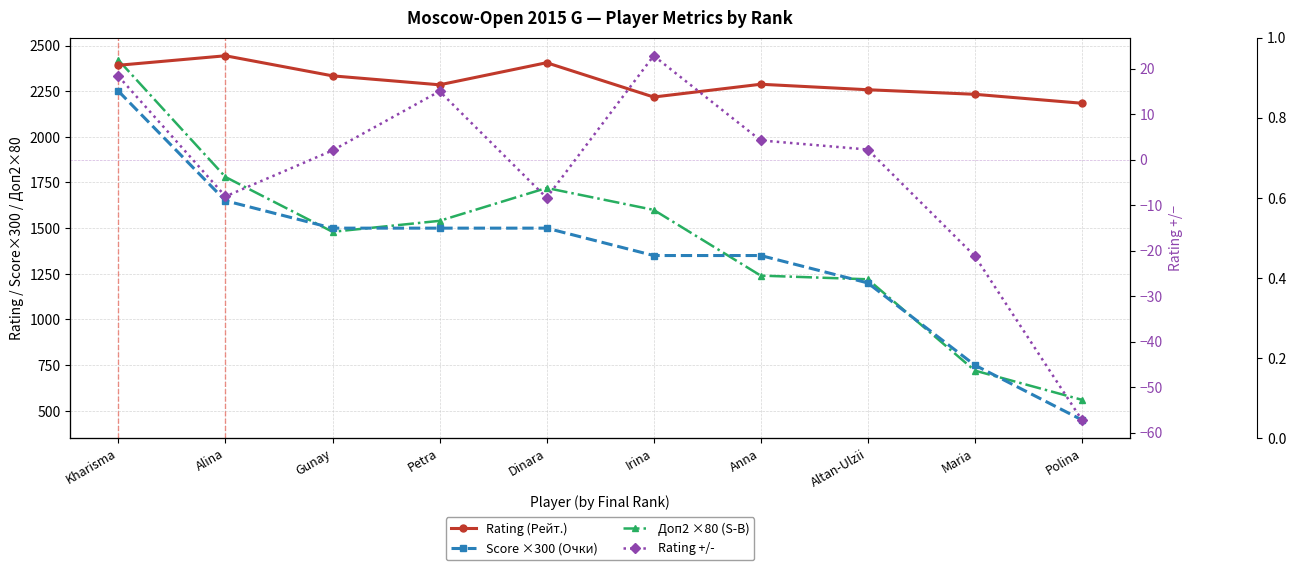

Where does the Доп2 ×80 (S-B) series first go above 1540?

Kharisma